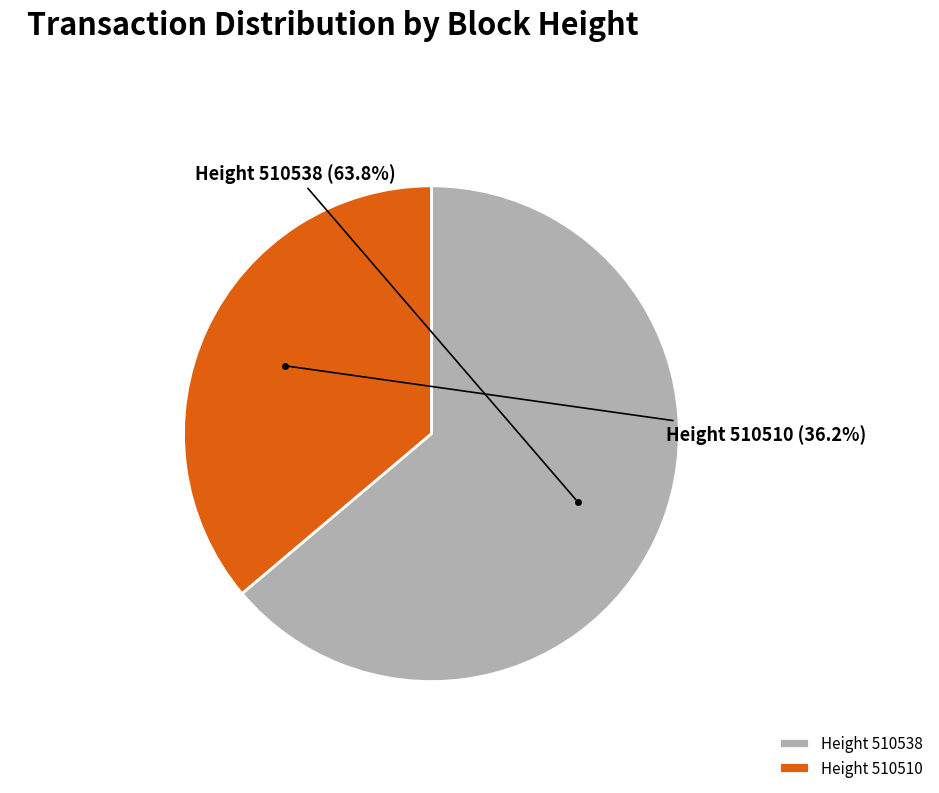

Approximately how many times larger is the value at Height 510510 compared to Height 510538?

0.6